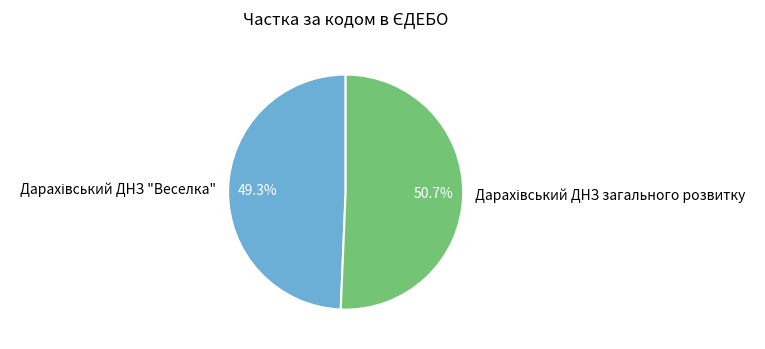

To the nearest percent, what is the average slice percentage?

50%